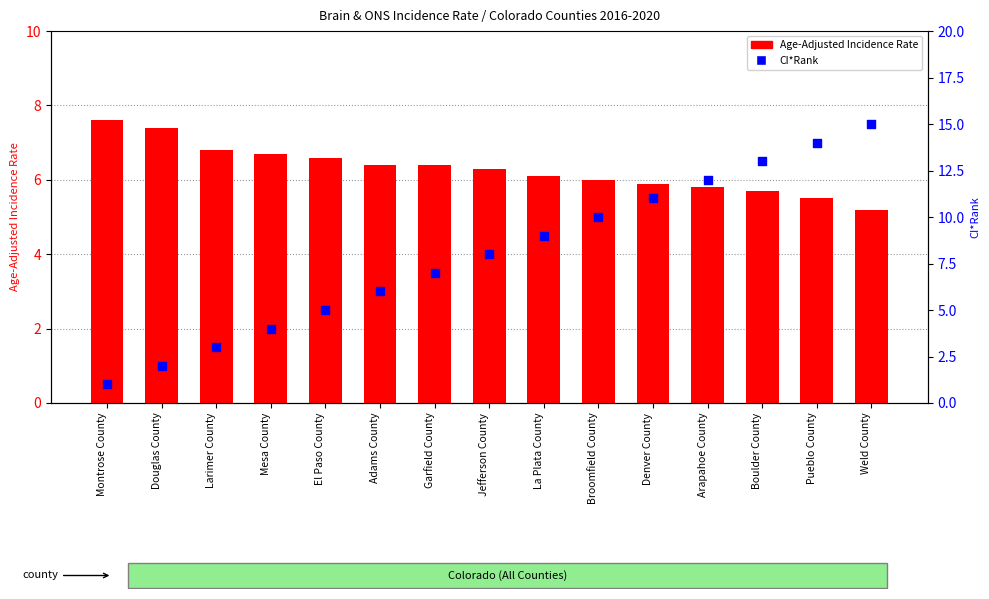

Which series contains the highest Y value?

CI*Rank